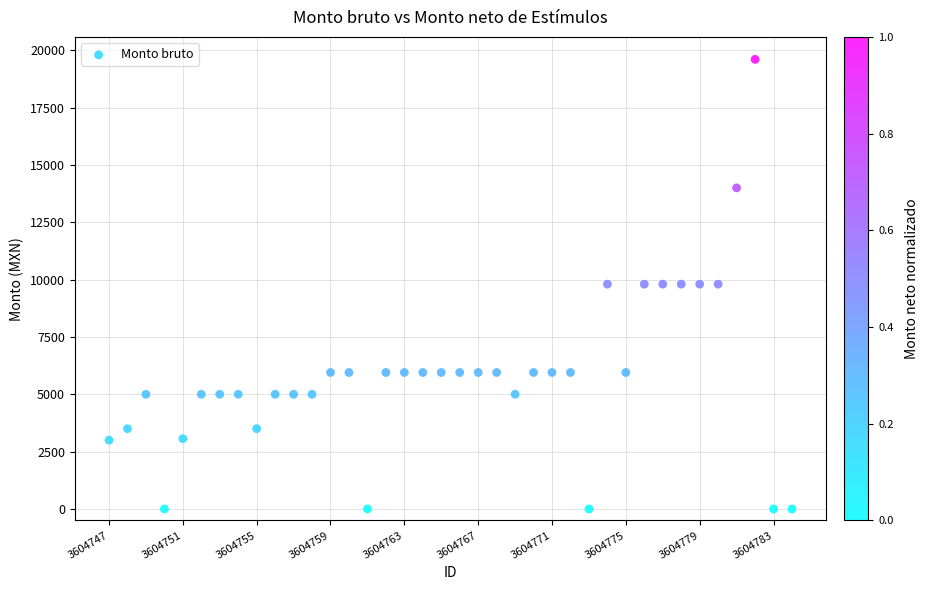

What is the range of Y values (max minus min)?

19600.0